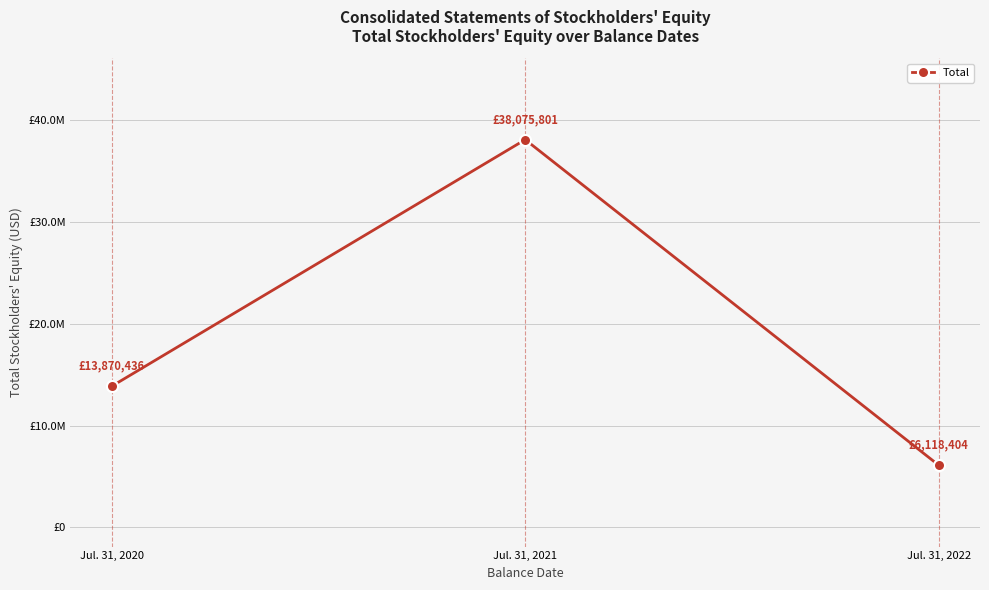

What is the difference between the values at Jul. 31, 2020 and Jul. 31, 2022?

7752032